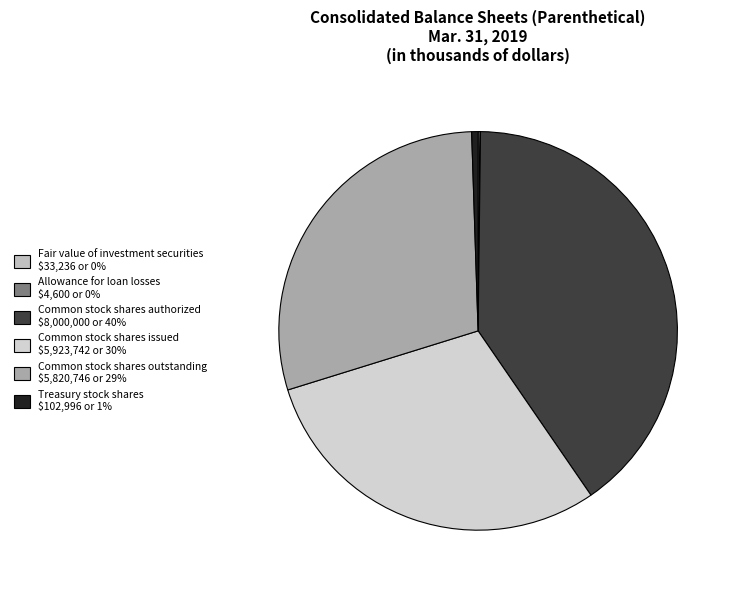

How many slices are in this pie chart?

6